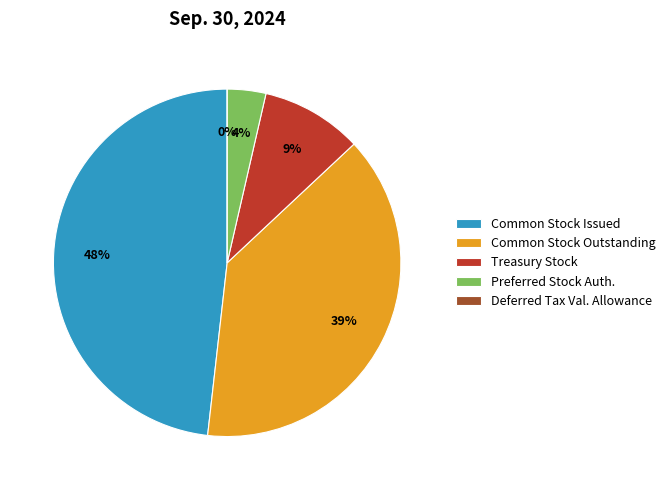

Rank the categories by value from highest to lowest.

Common Stock, Shares Issued, Common Stock, Shares Outstanding, Treasury Stock, Common, Shares, Preferred Stock, Shares Authorized, Deferred Tax Assets, Valuation Allowance